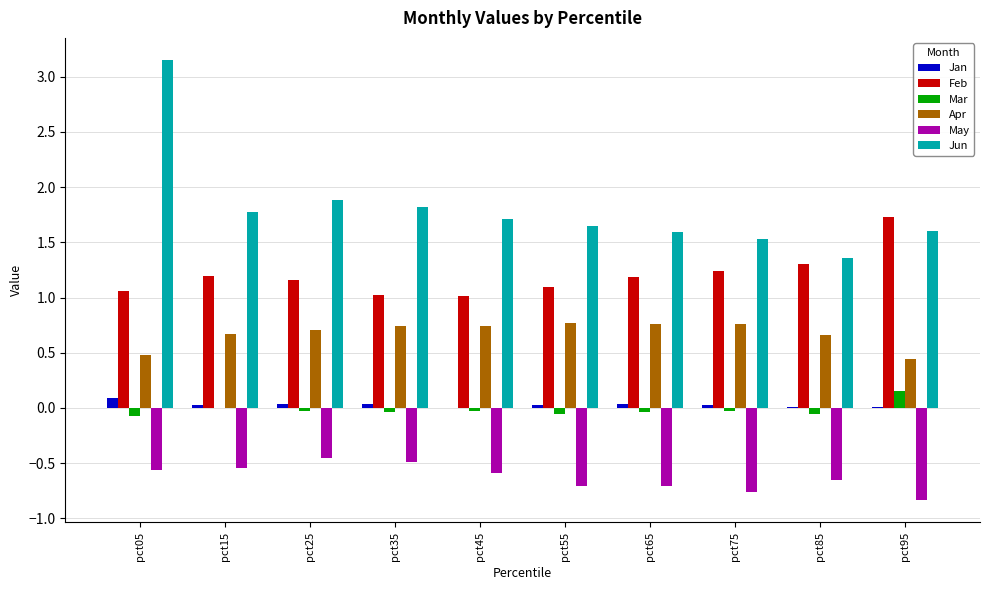

How many distinct data groups are displayed?

6